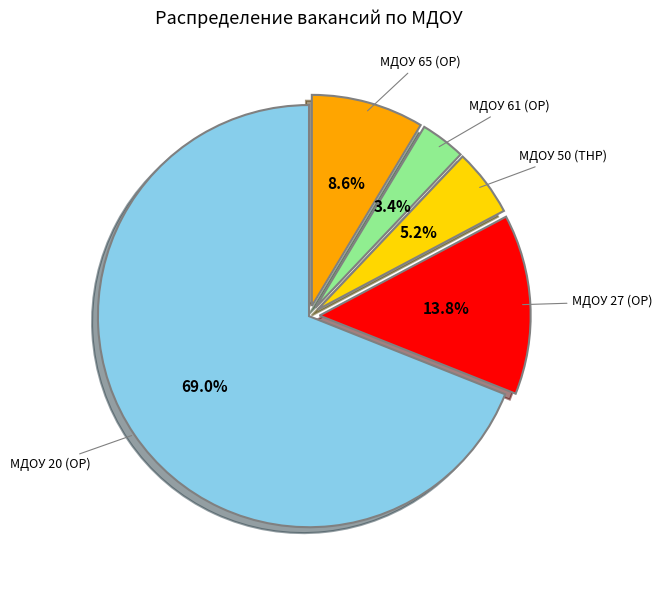

Count the number of slices in the pie.

5